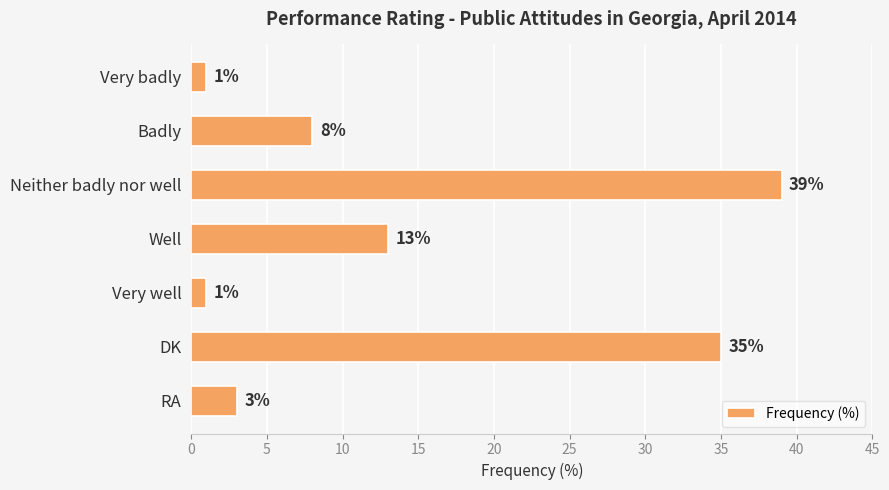

How many series are shown in this chart?

1